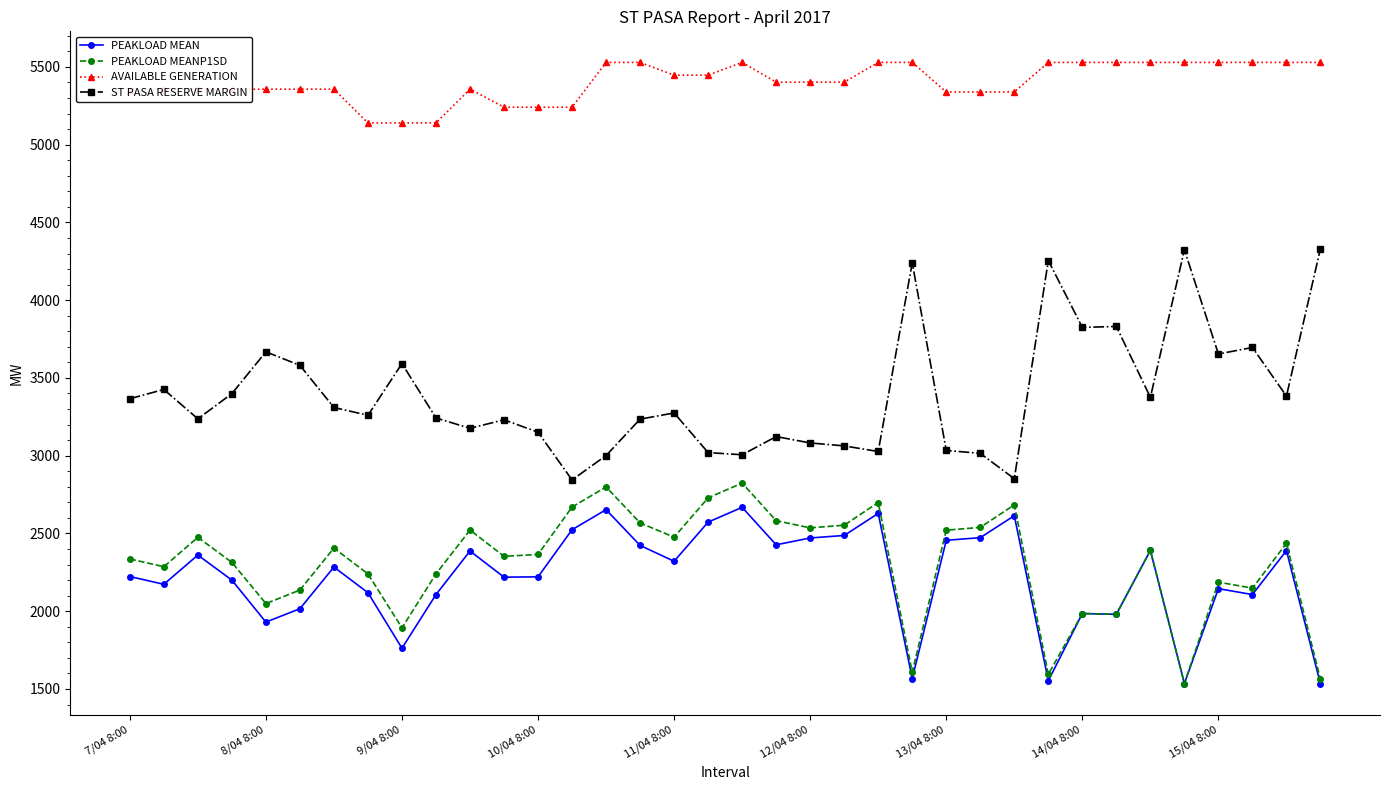

True or false: PEAKLOAD MEANP1SD has more than 0 interior local peaks.

True